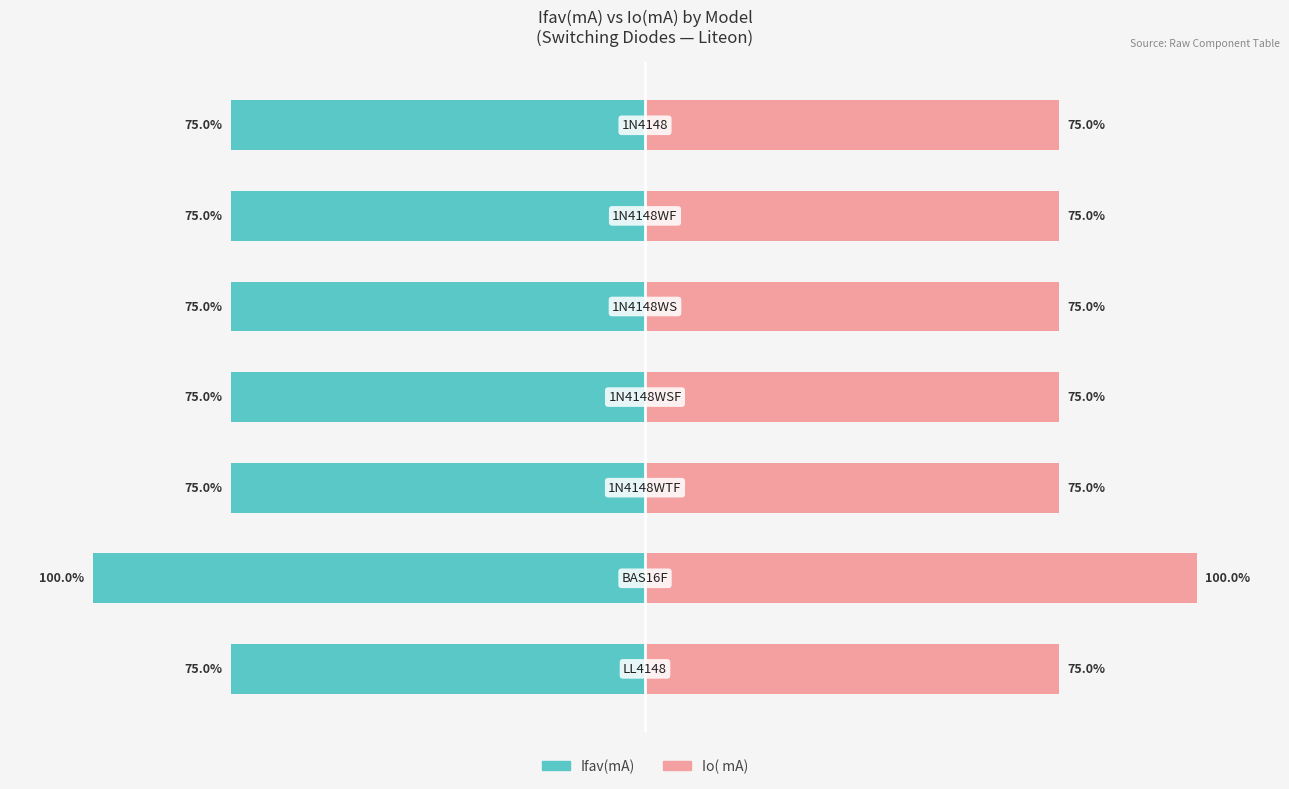

Reading left to right, transcribe all the data shown in this chart.

Ifav(mA): −150=-75	−100=-100	−50=-75	0=-75	50=-75	100=-75	150=-75
Io( mA): −150=75	−100=100	−50=75	0=75	50=75	100=75	150=75